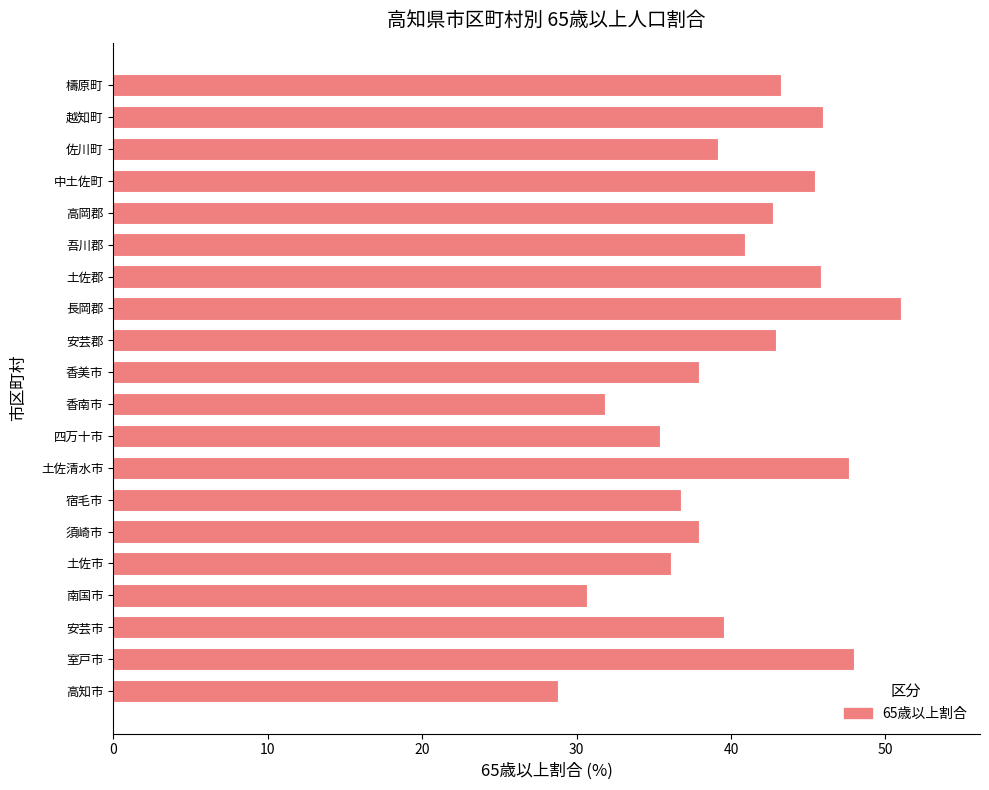

Which label corresponds to the smallest value in the chart?

高知市